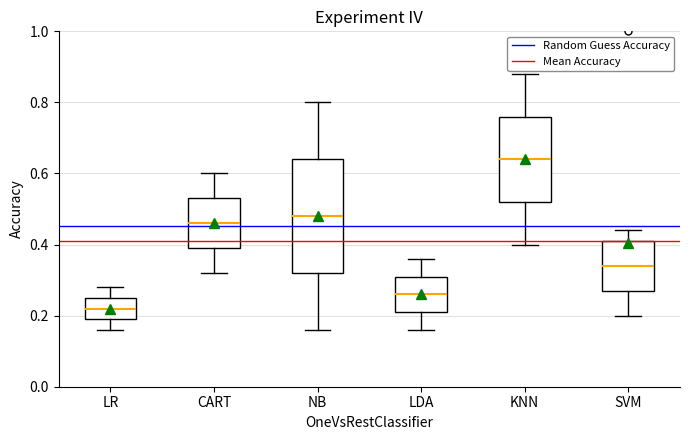

Which box's median line is the highest?

KNN